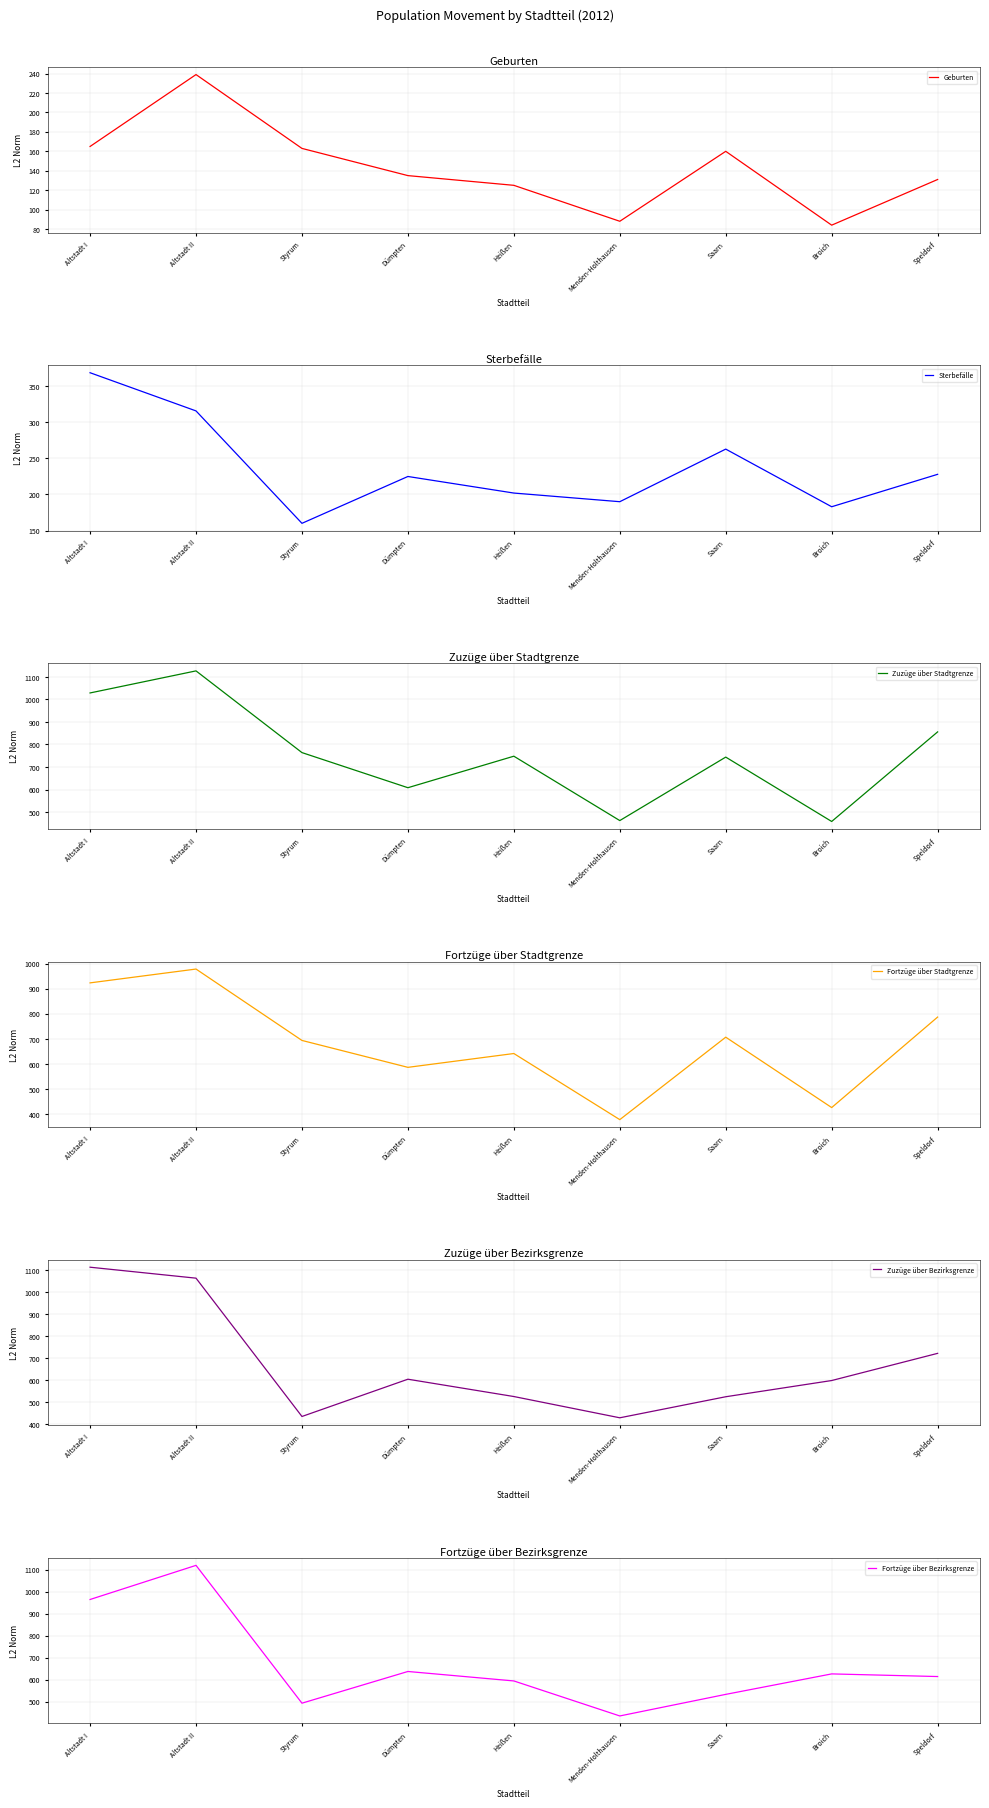

How many intersections are there between Sterbefälle and Geburten?

2